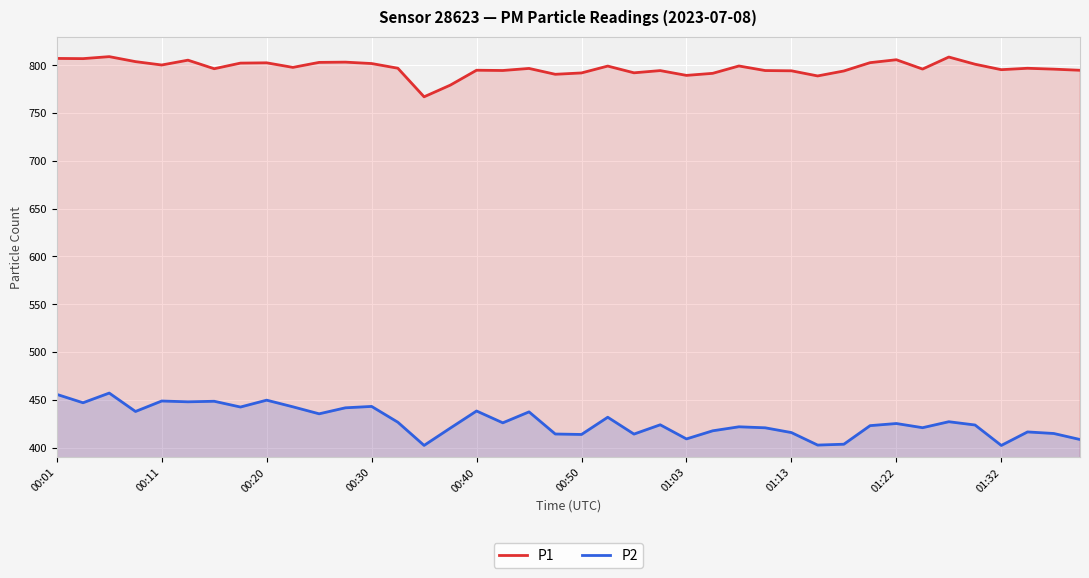

How many distinct data groups are displayed?

2